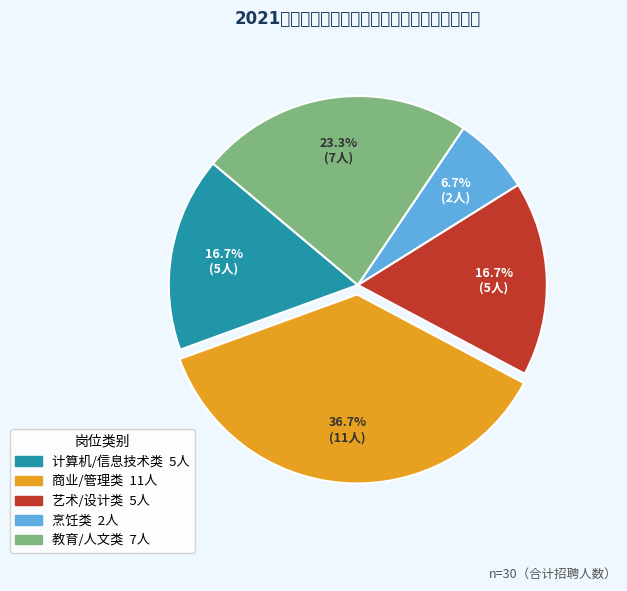

Does any single category account for the majority?

No